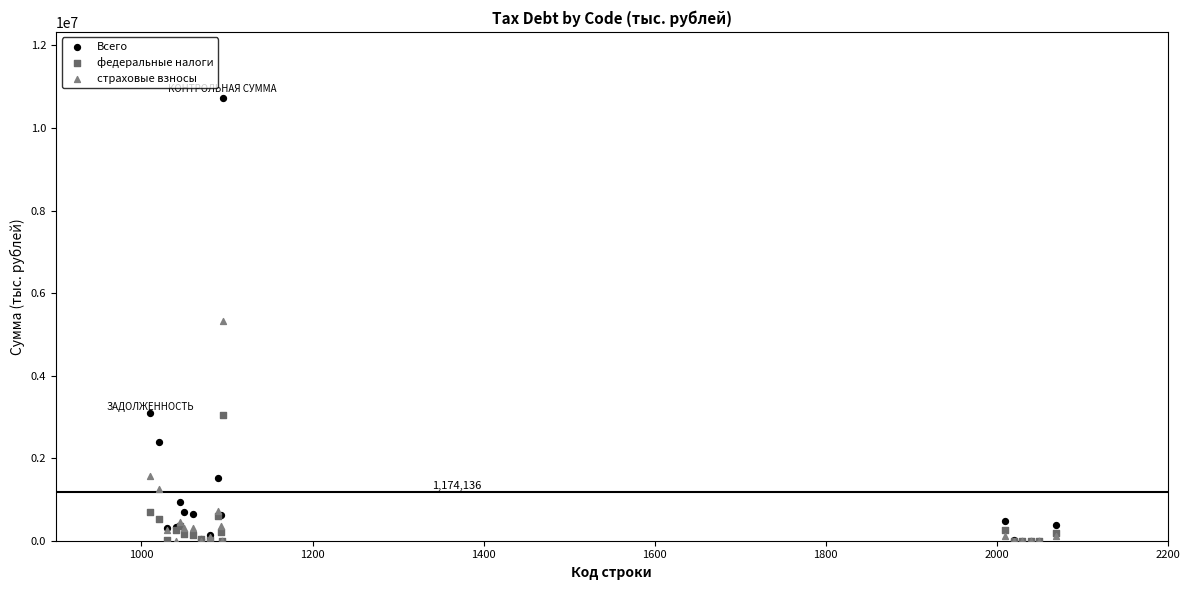

Which series has the widest spread of Y values?

Всего